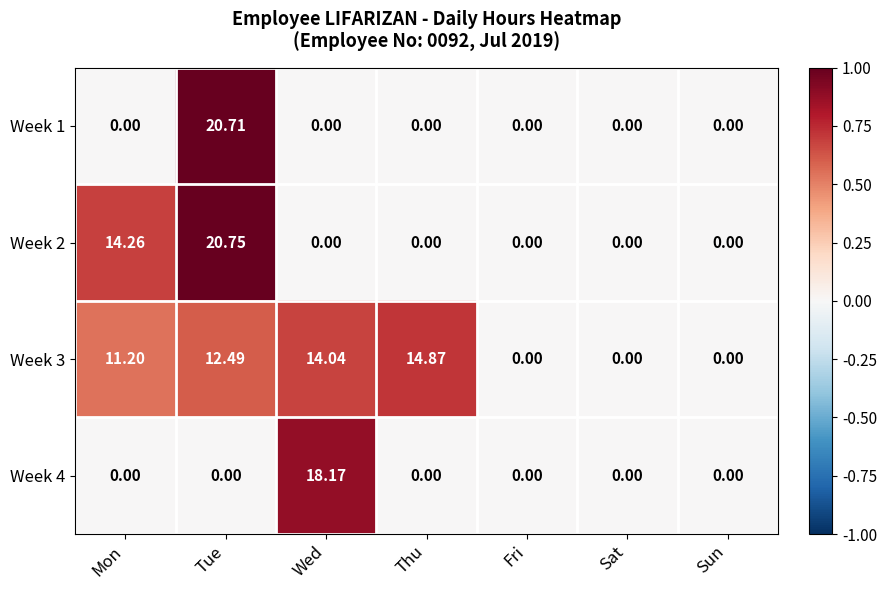

At which category is the sum across all series the highest?

Tue